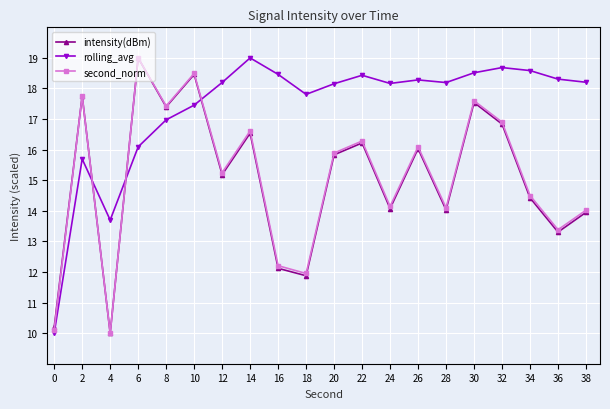

Where is the first local minimum for intensity(dBm)?

4